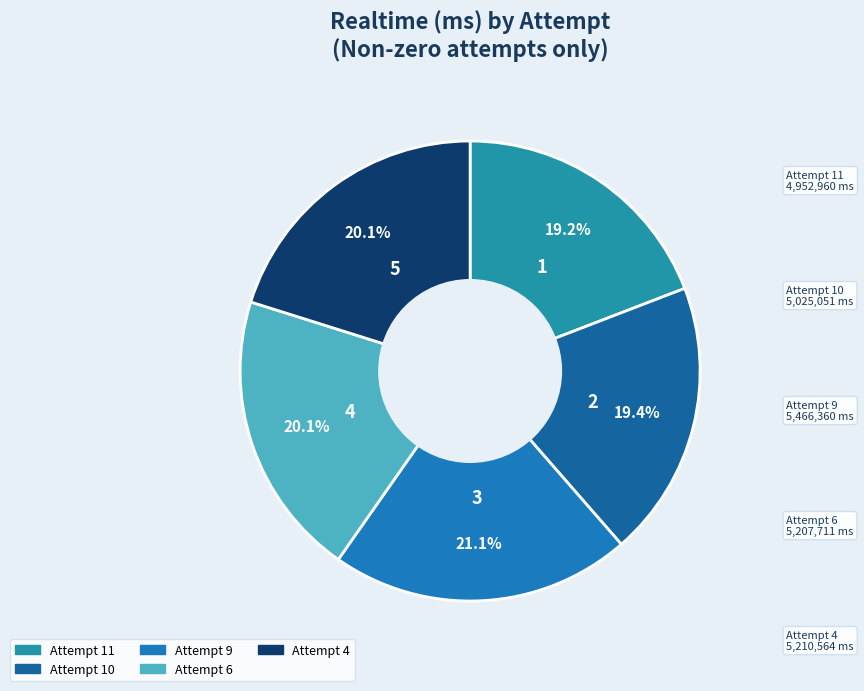

Is Attempt 6 the majority of the pie?

No